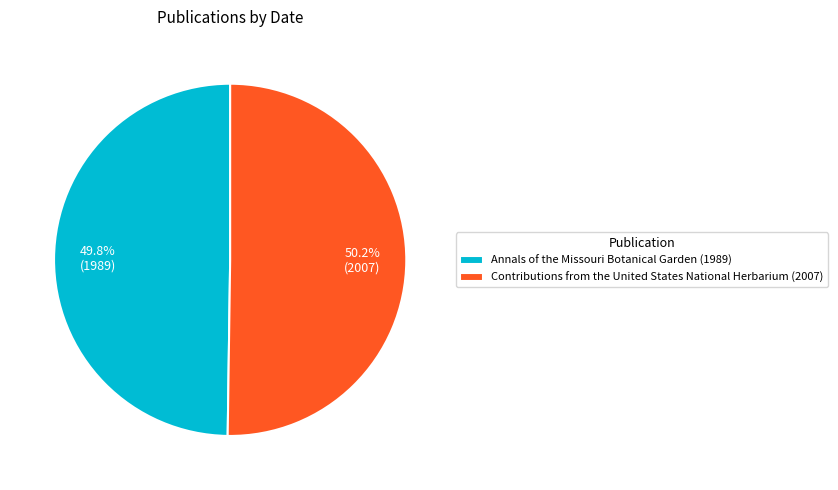

The Annals of the Missouri Botanical Garden (1989) slice represents 50% of the pie. True or false?

True